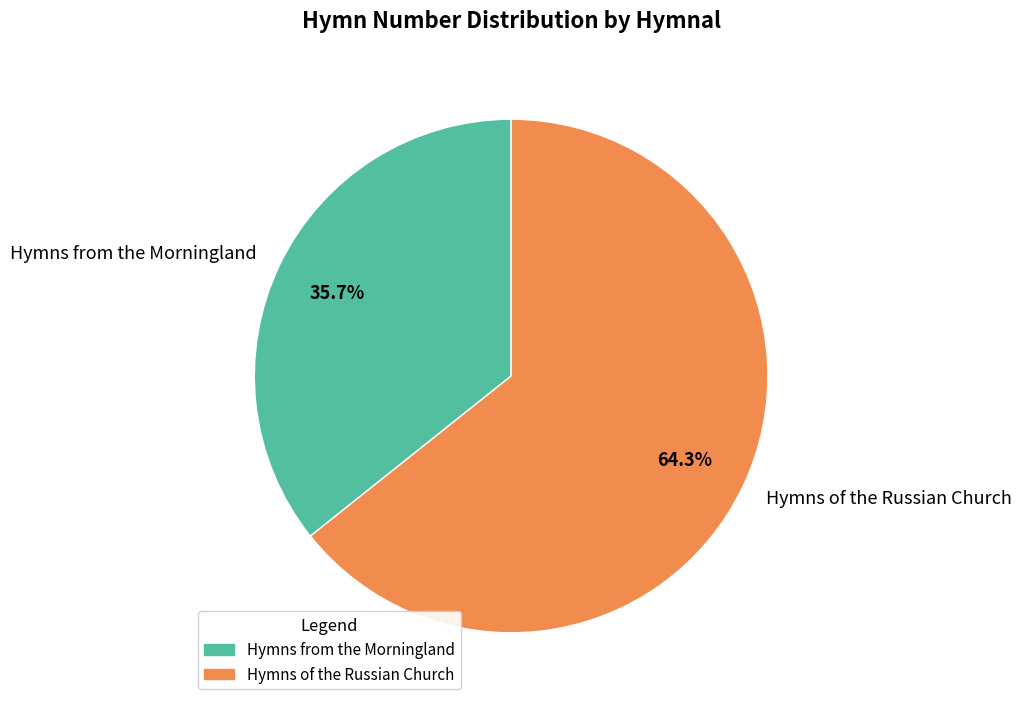

True or false: Hymns from the Morningland accounts for 21% of the total.

False